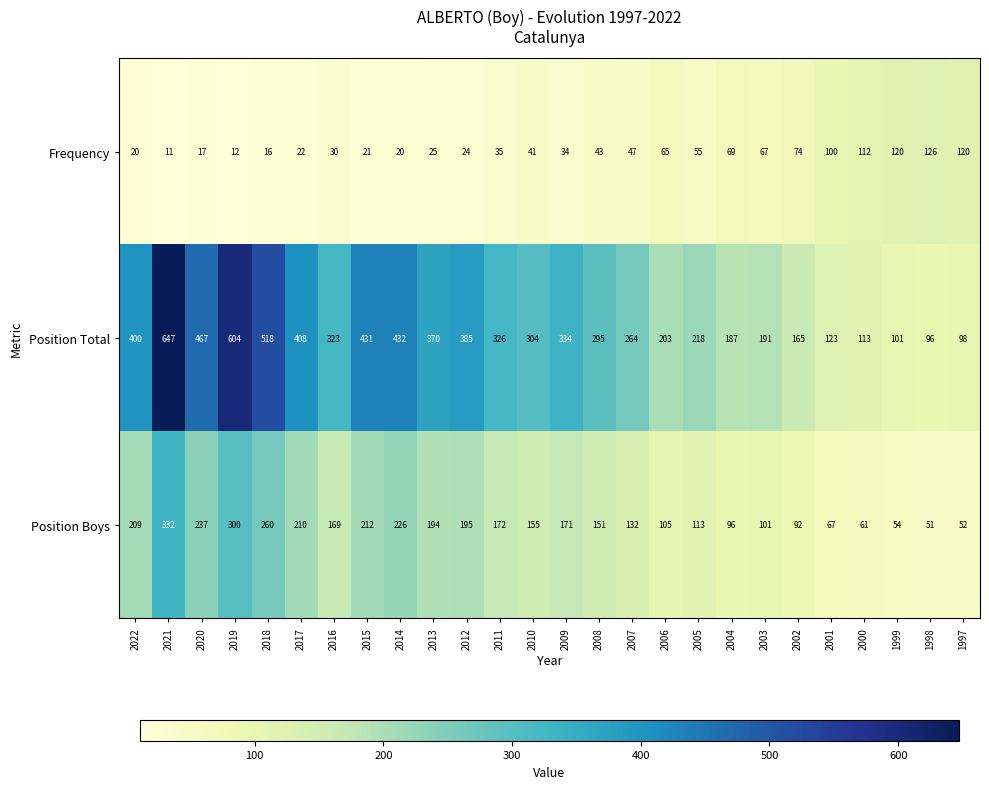

At which label does Position Boys first exceed 169?

2022